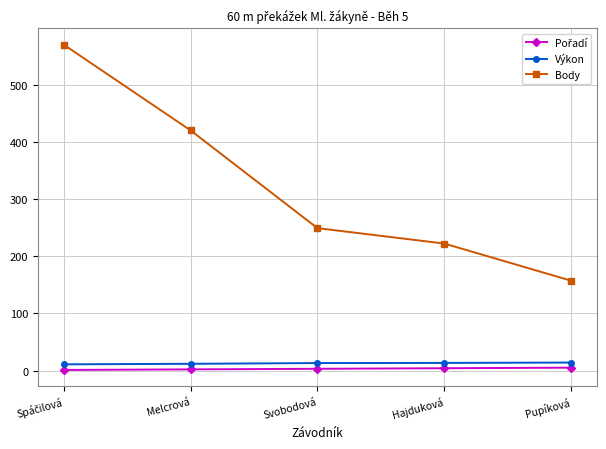

What is the difference between the highest and lowest values at Hajduková?

218.0